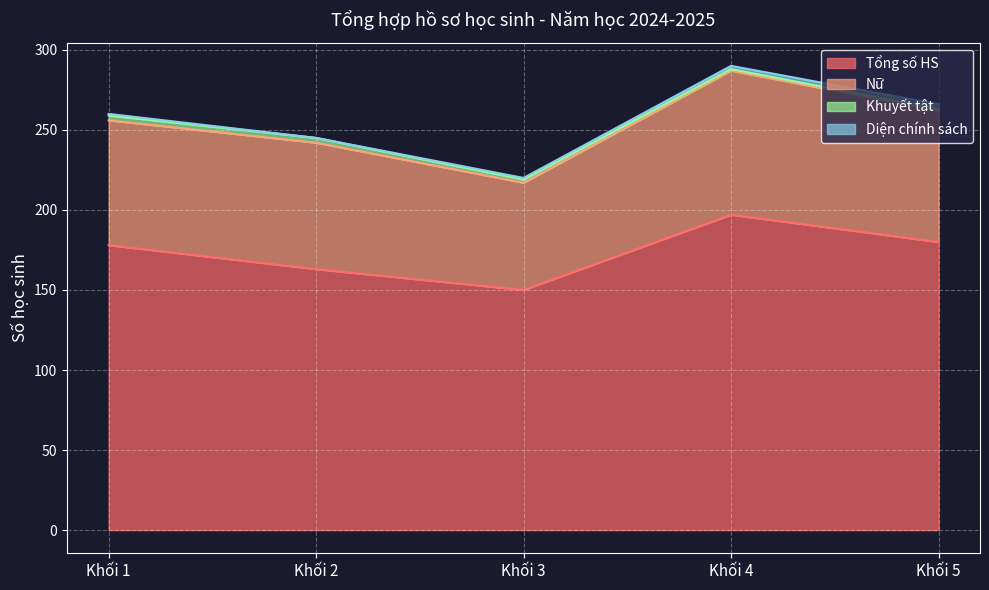

Where is the first local minimum for Tổng số HS?

Khối 3